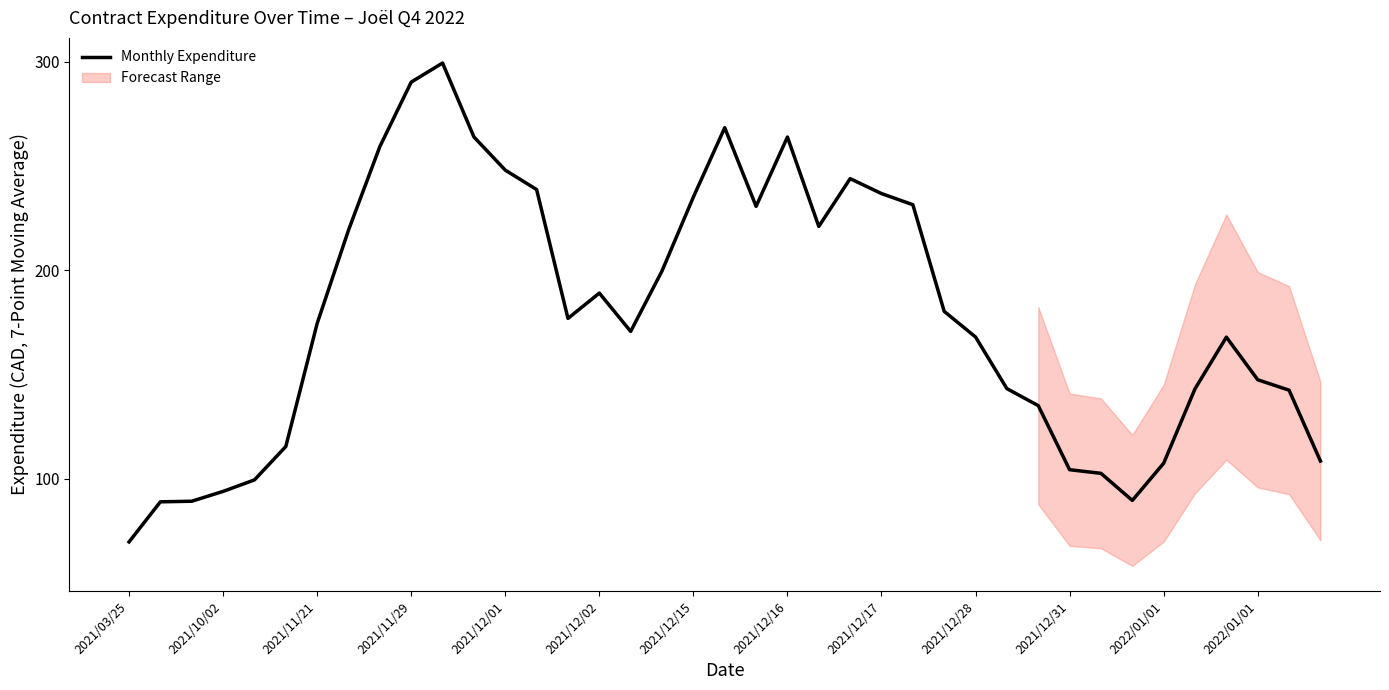

What is the change in value from 22 to 36?

-73.5